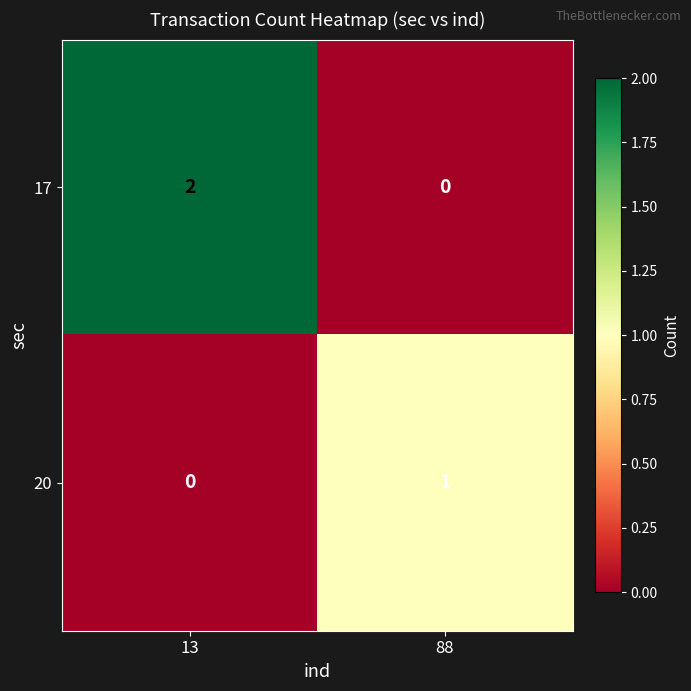

Which series has the largest range (max minus min)?

17